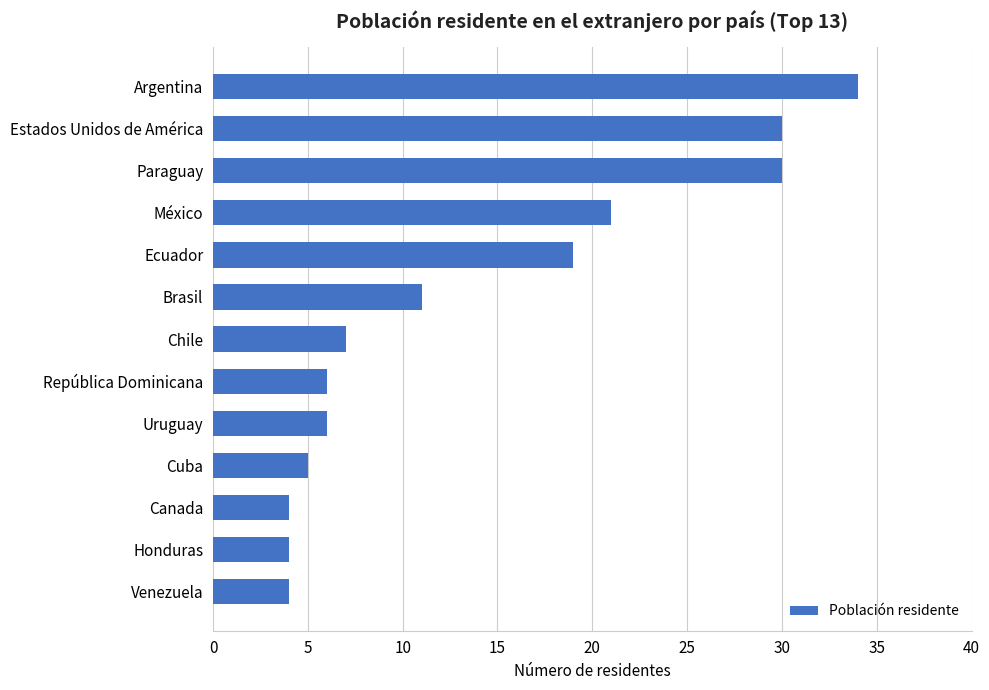

What is the greatest value displayed?

34